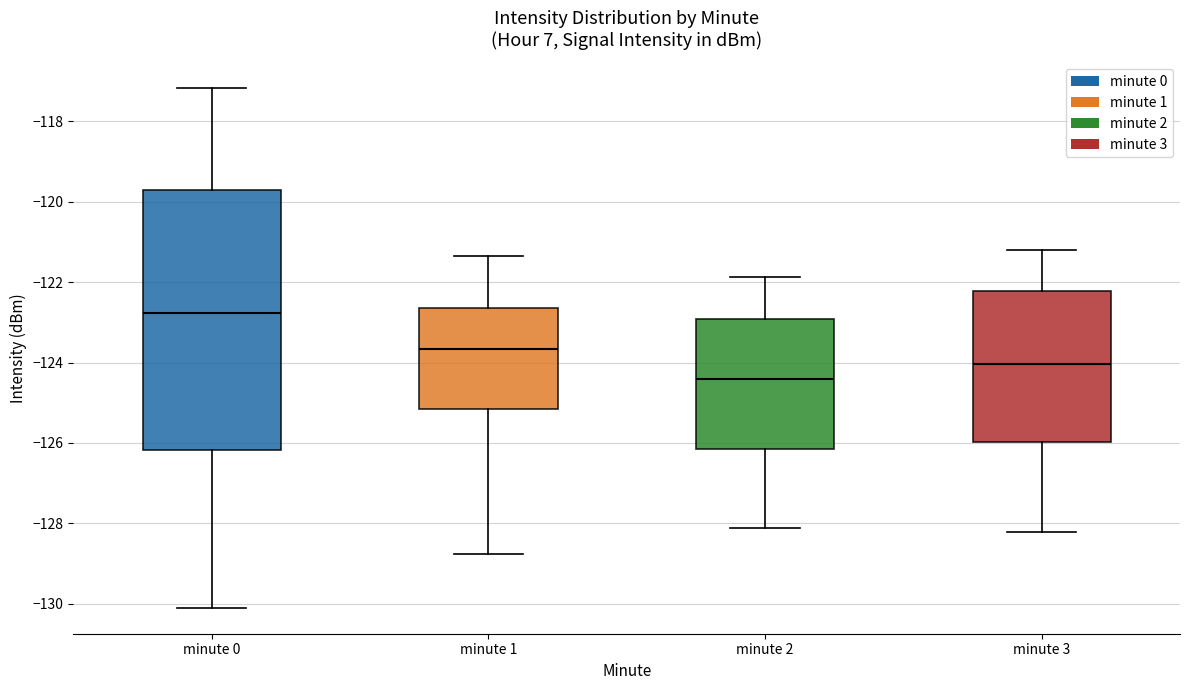

Where is the lower edge of the box for minute 2 on the y-axis? The values are not printed on the chart, so give them approximately, as read against the axis.

-126.2